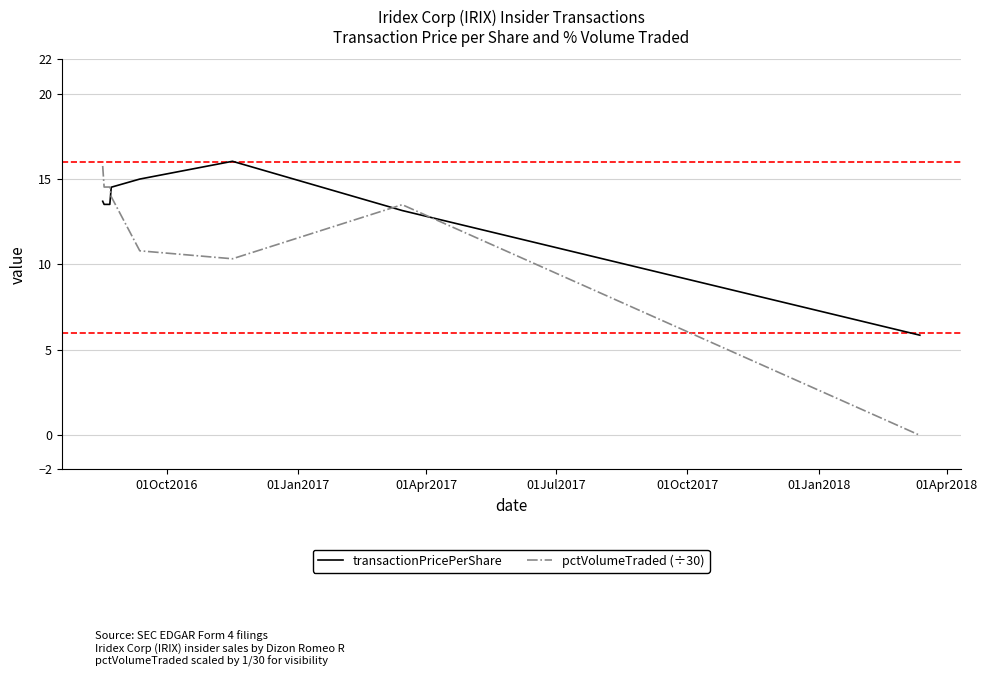

List the series in order of their peak value, lowest first.

pctVolumeTraded (÷30), transactionPricePerShare